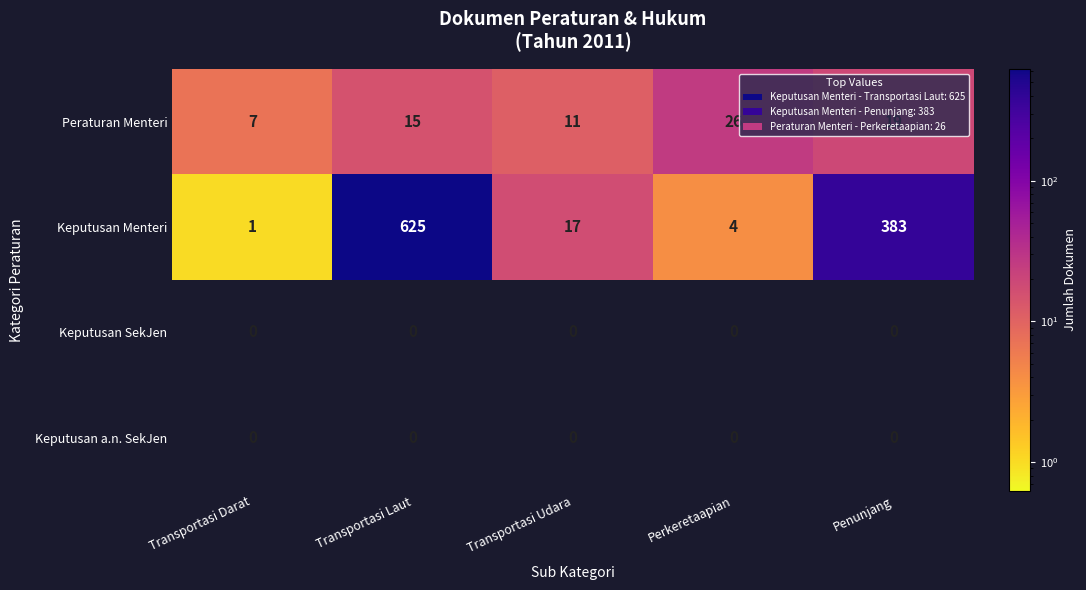

Which series has the largest range (max minus min)?

Keputusan Menteri